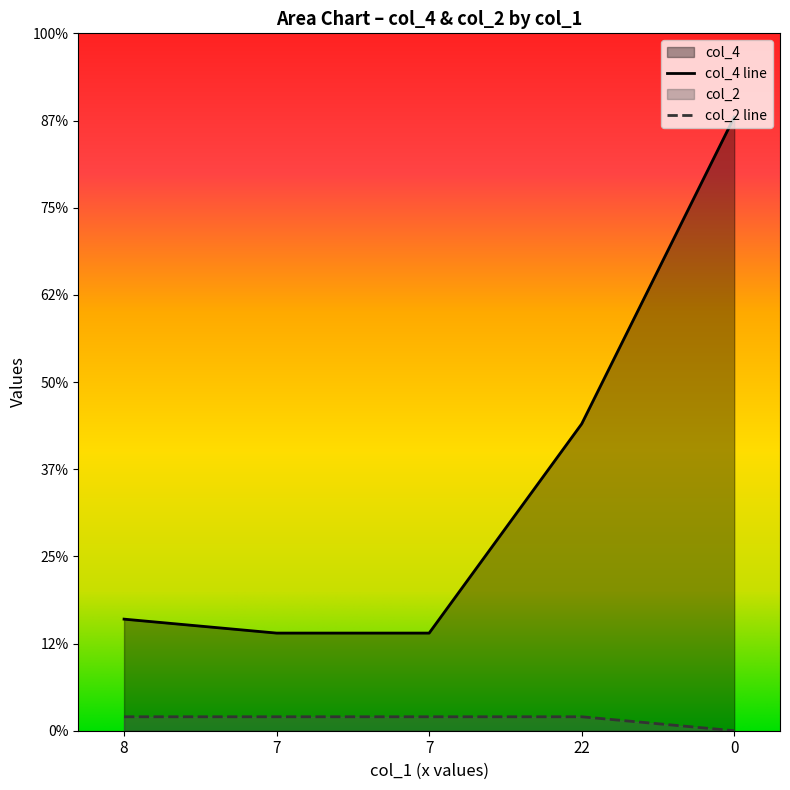

The col_4 series shows 32 at 8. True or false?

True